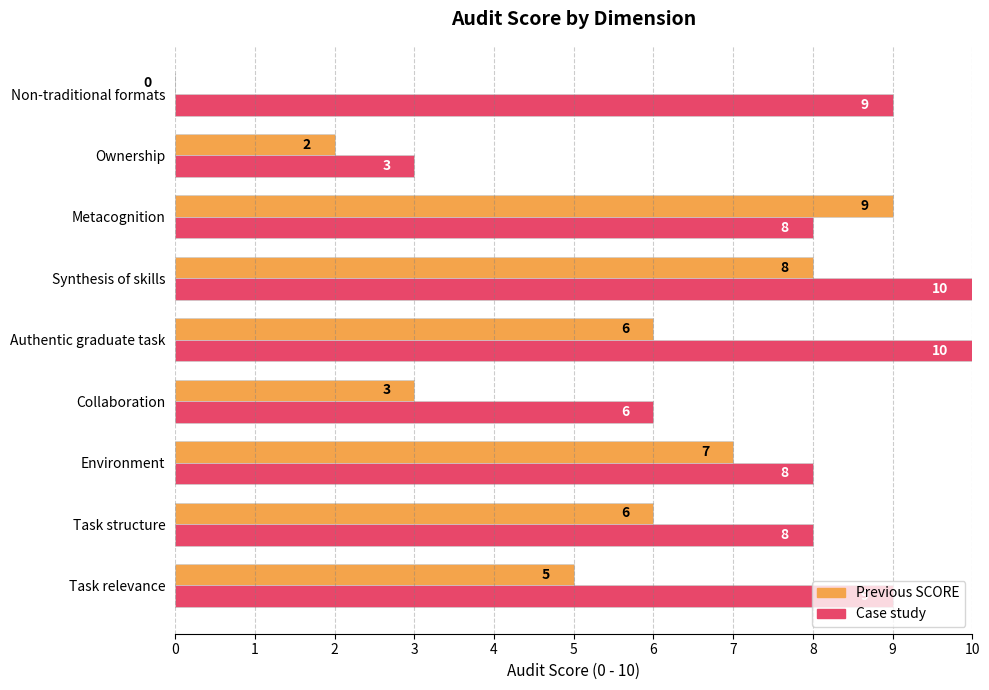

What is the total value across all series at Ownership?

5